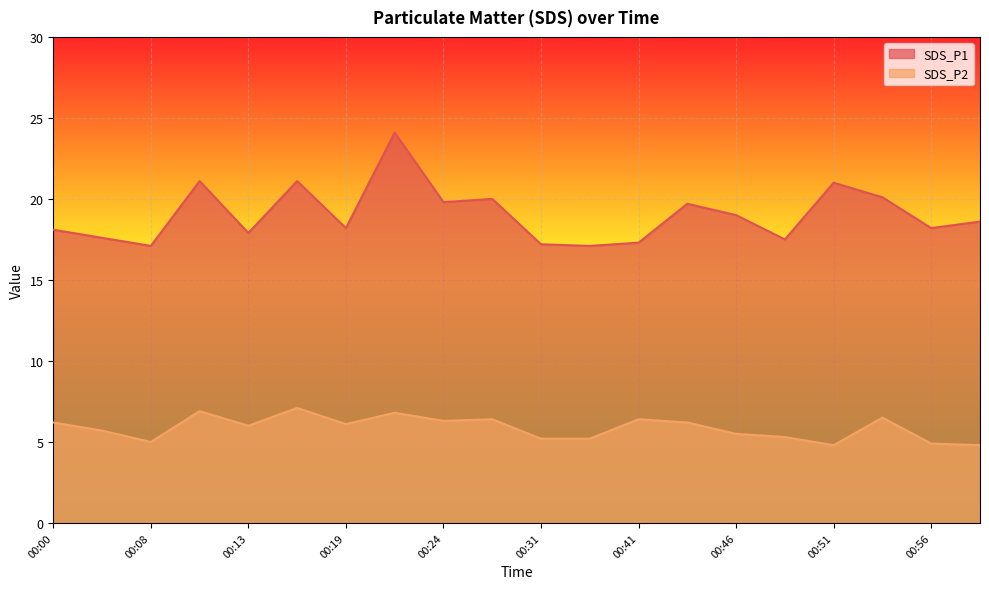

True or false: SDS_P1 has more than 2 points higher than both neighbors.

True